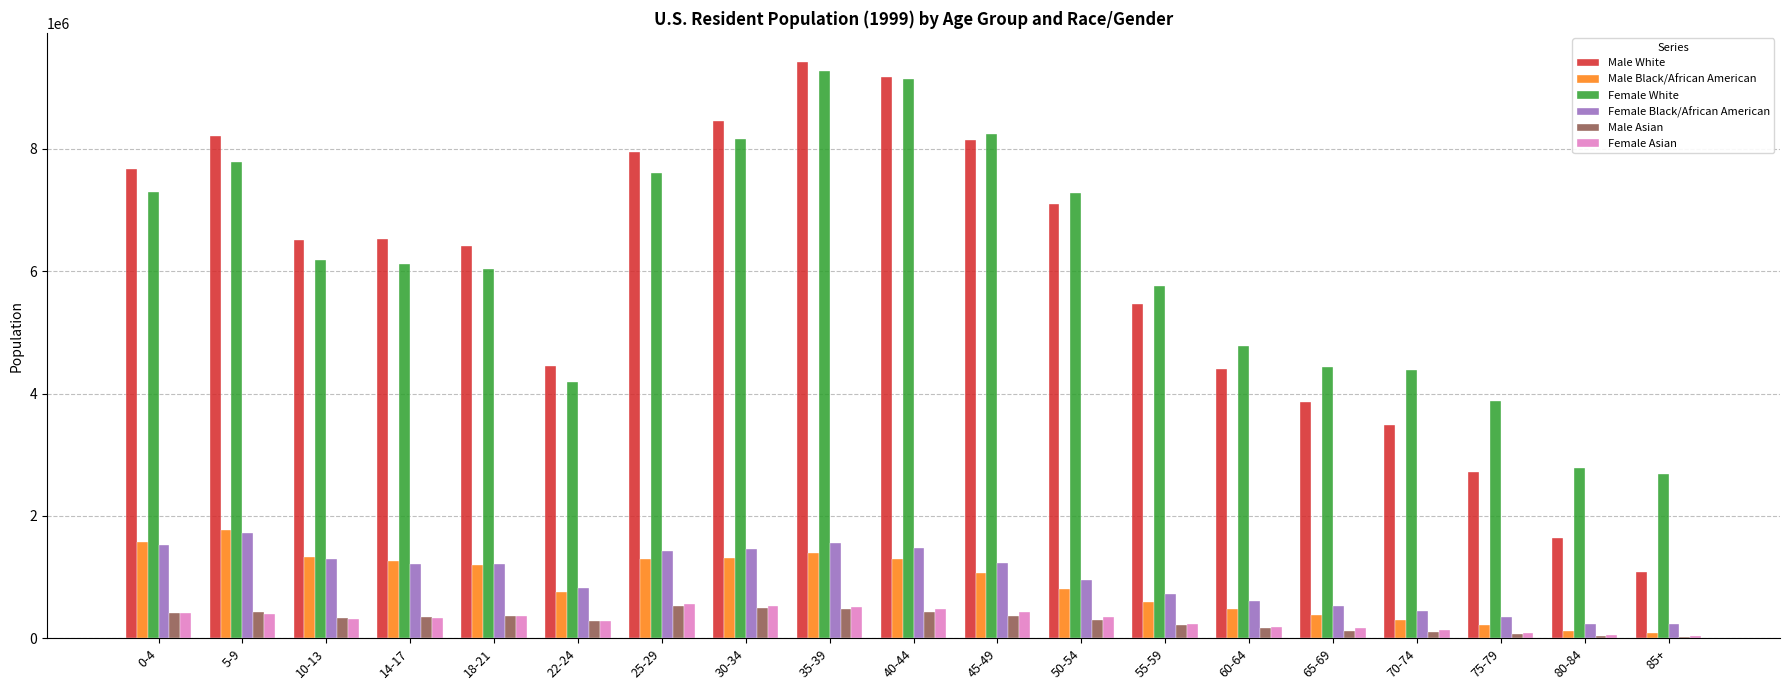

What is the maximum value for Male Asian?

531364